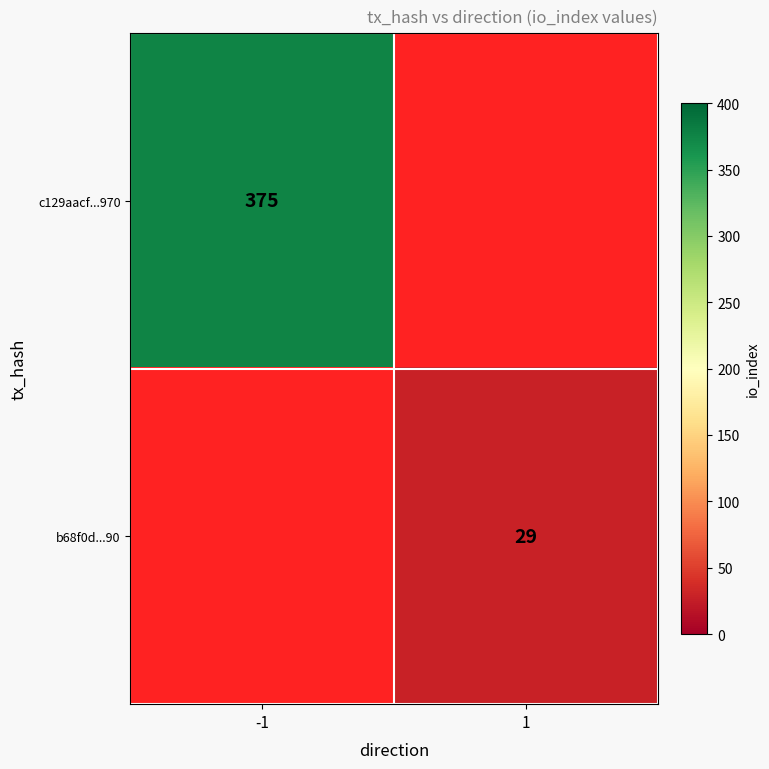

The b68f0d...90 series shows 29 at 1. True or false?

True